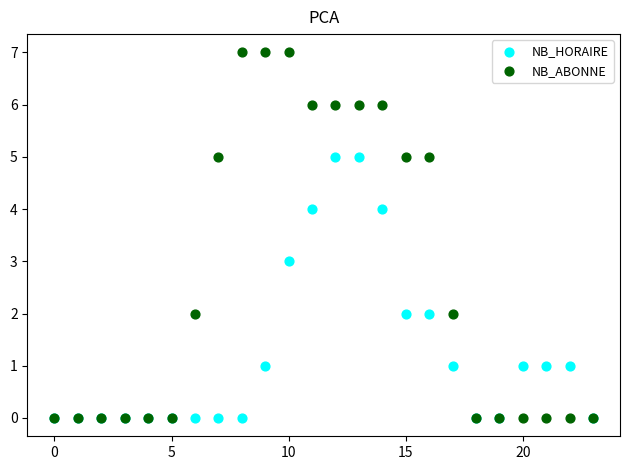

What are all the series names shown in the legend?

NB_HORAIRE, NB_ABONNE